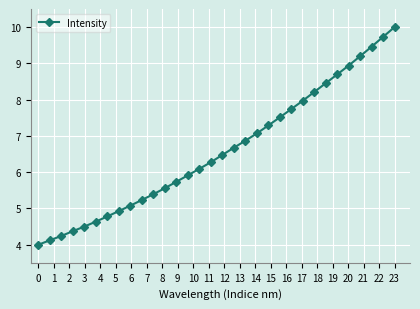

What is the value of the 21st point from the left?

7.3